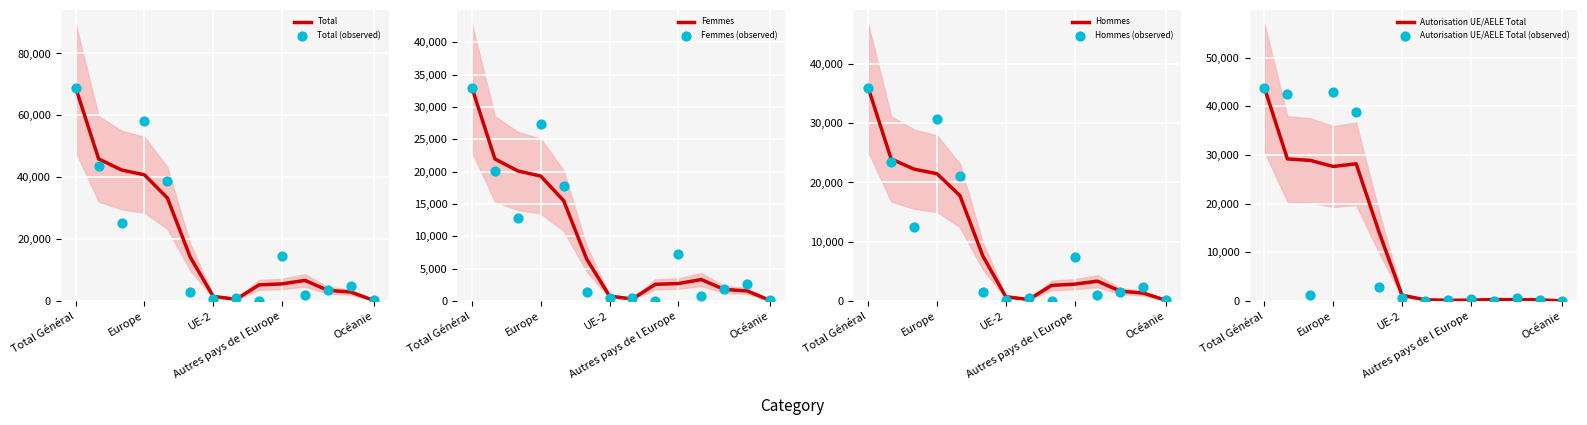

At how many categories does at least one series exceed 42302?

3